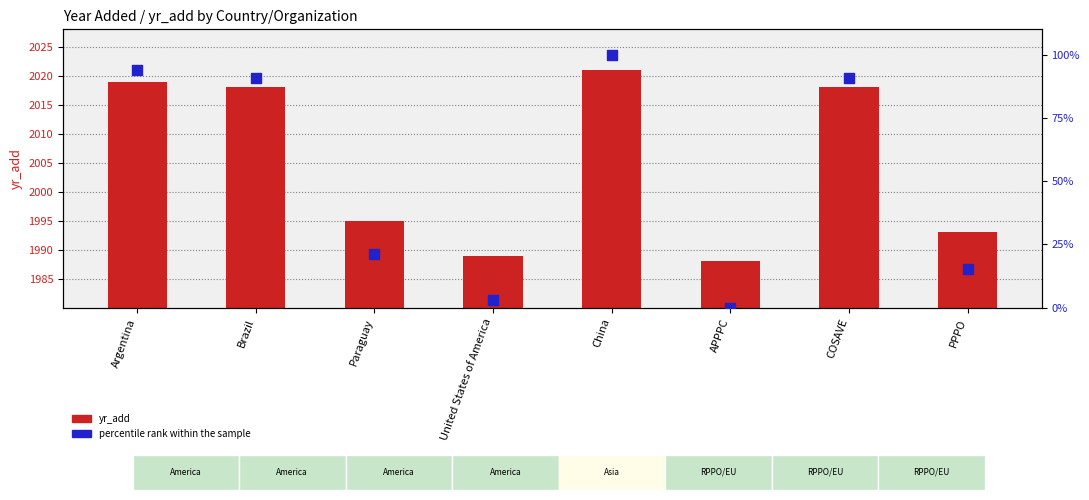

Which series reaches the maximum Y coordinate?

yr_add